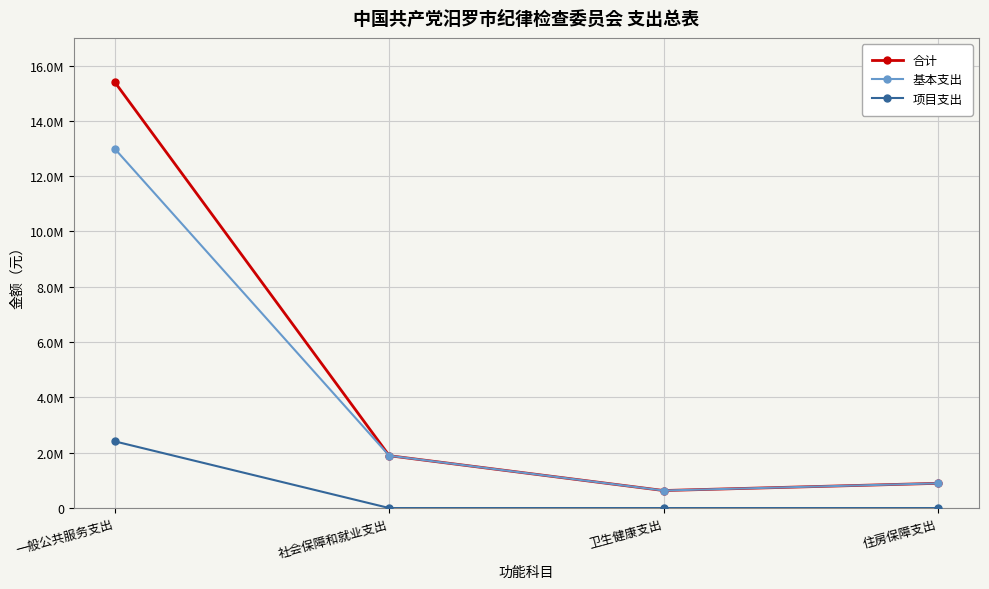

Count the 项目支出 values in the range 0 to 2410000.

4